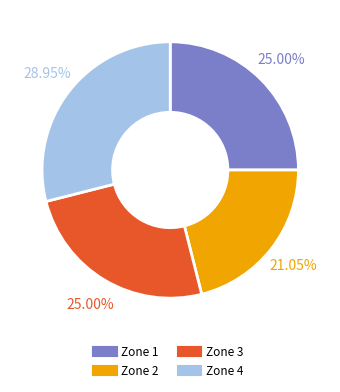

What percentage is the Zone 4 slice, to the nearest percent?

29%